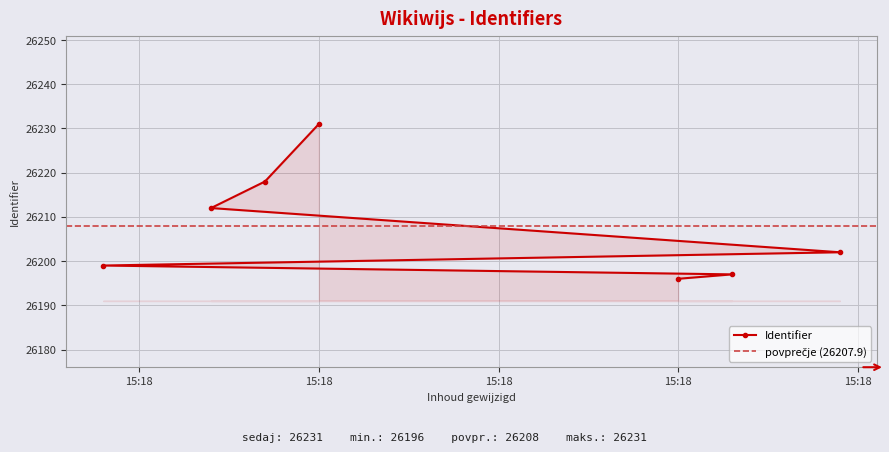

List the labels in order of value, largest first.

2014-12-01 15:18:10, 2014-12-01 15:18:10, 2014-12-01 15:18:10, 2014-12-01 15:18:48, 2014-12-01 15:18:10, 2014-12-01 15:18:48, 2014-12-01 15:18:48